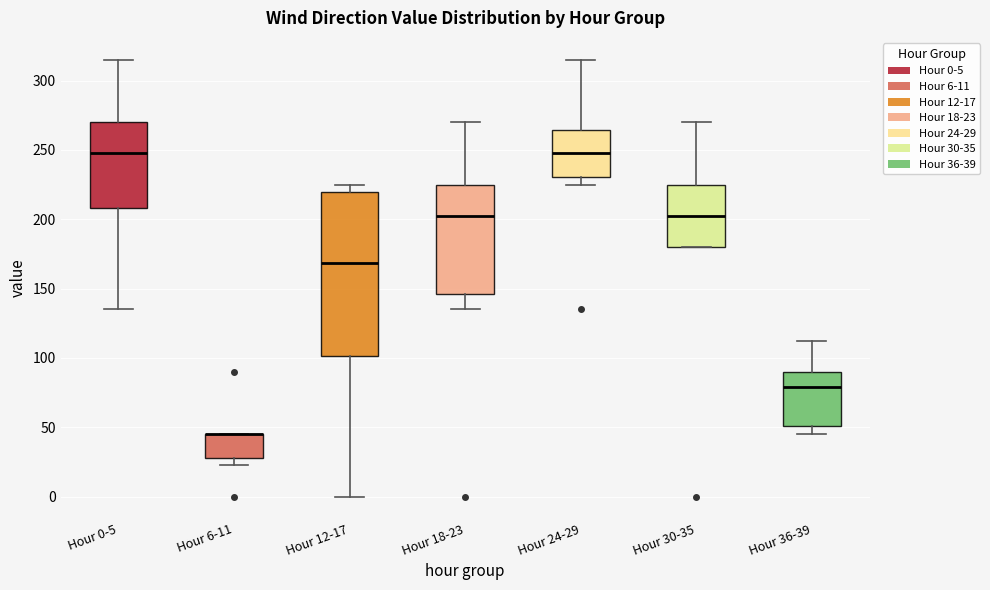

Comparing the boxes themselves (not the whiskers), which one is the tallest?

Hour 12-17